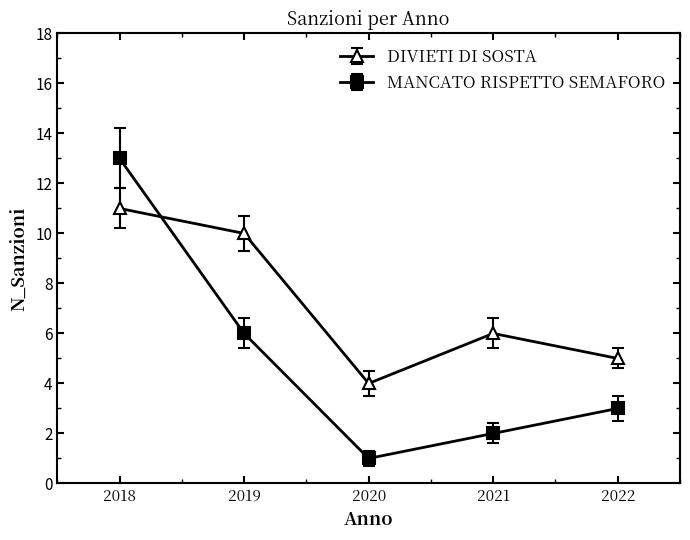

Which series has the widest spread of values?

MANCATO RISPETTO SEMAFORO